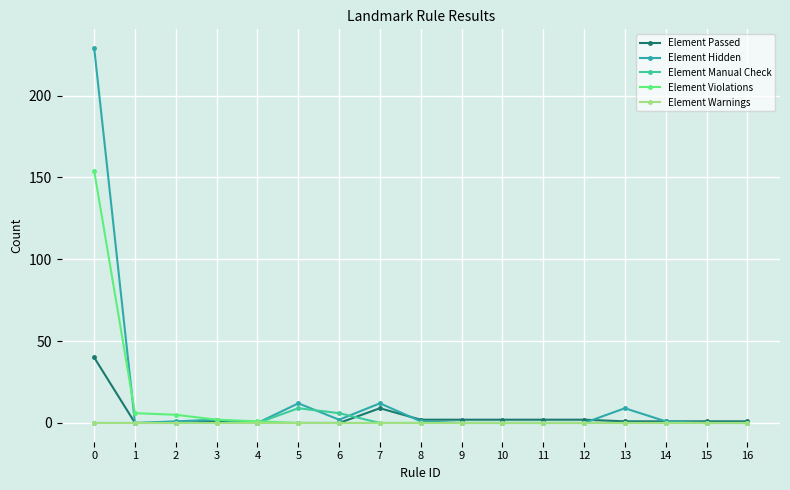

The Element Hidden series shows 1 at 8. True or false?

True